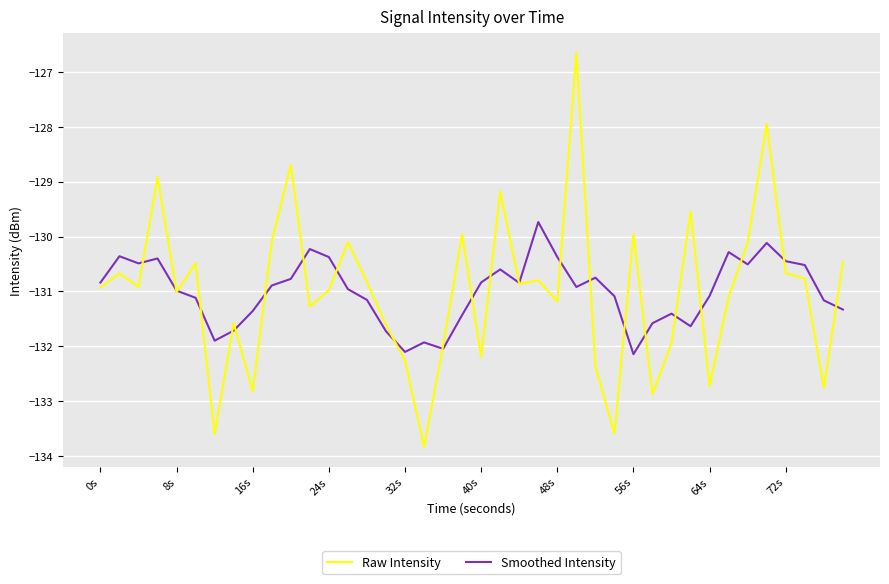

True or false: Raw Intensity has more than 1 interior local peaks.

True